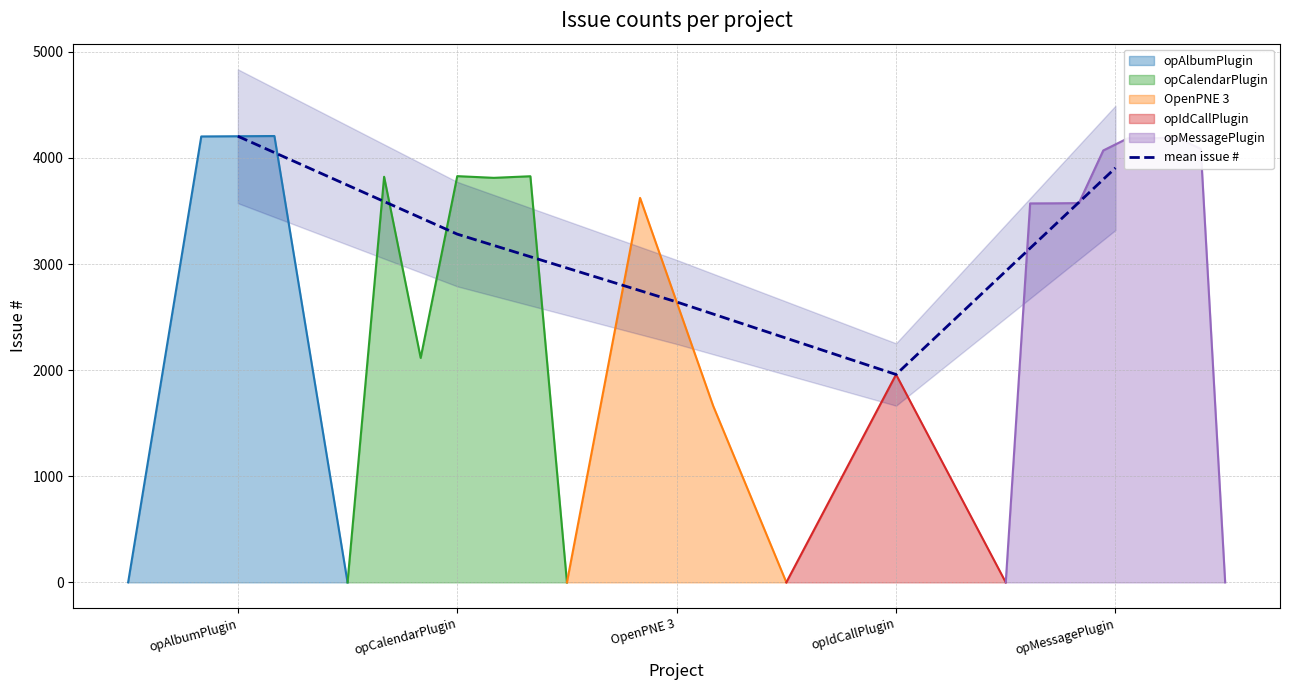

What is the label of the 5th point from the left?

opMessagePlugin